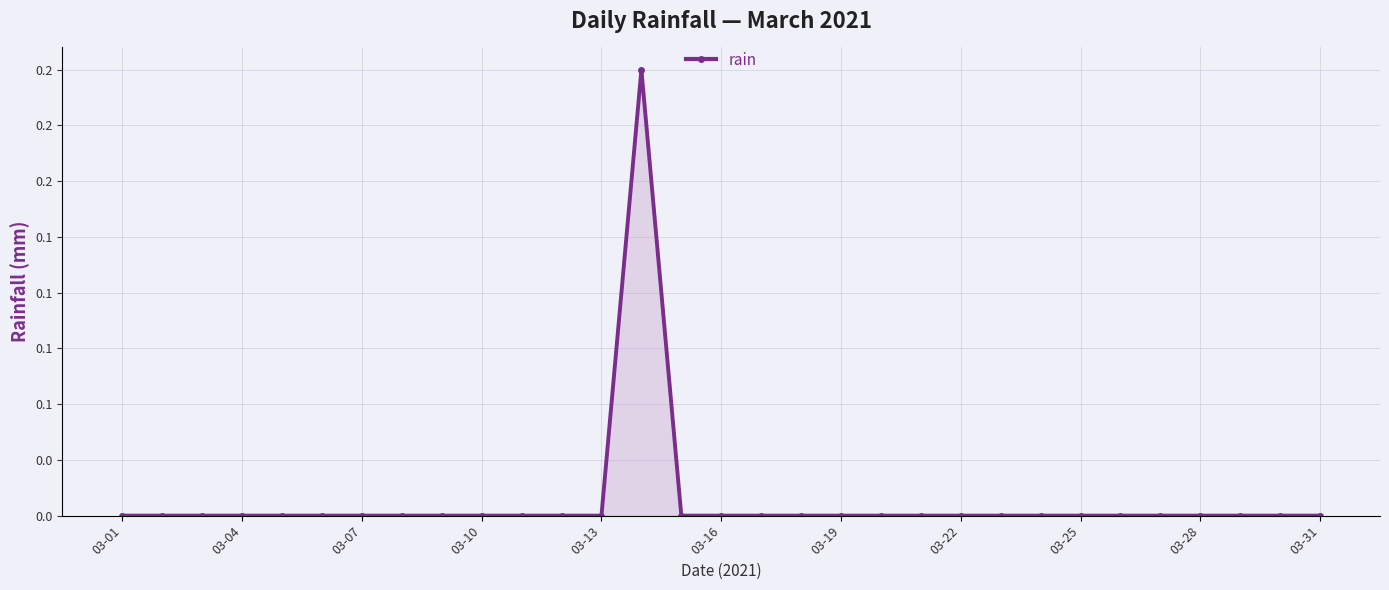

How many values are between 0 and 1?

31